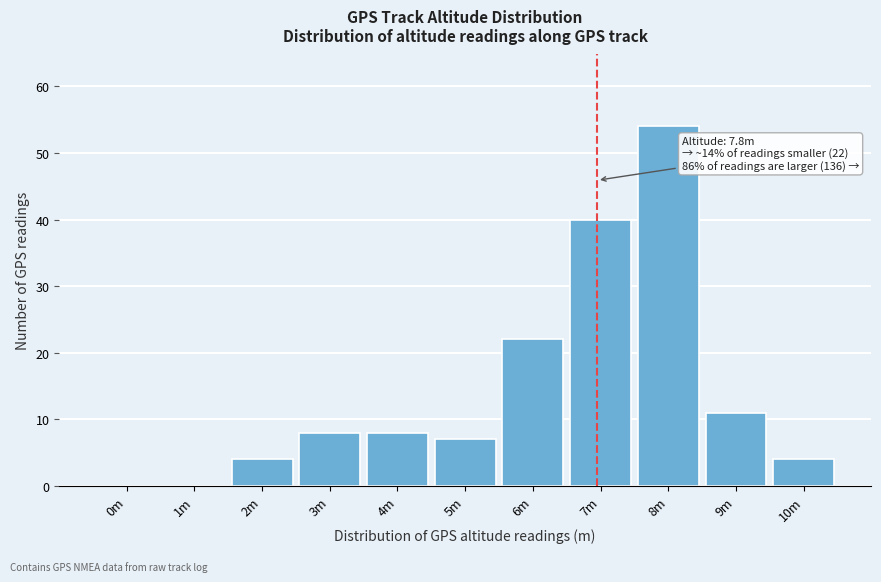

Reading left to right, transcribe all the data shown in this chart.

0m=0	1m=0	2m=4	3m=8	4m=8	5m=7	6m=22	7m=40	8m=54	9m=11	10m=4